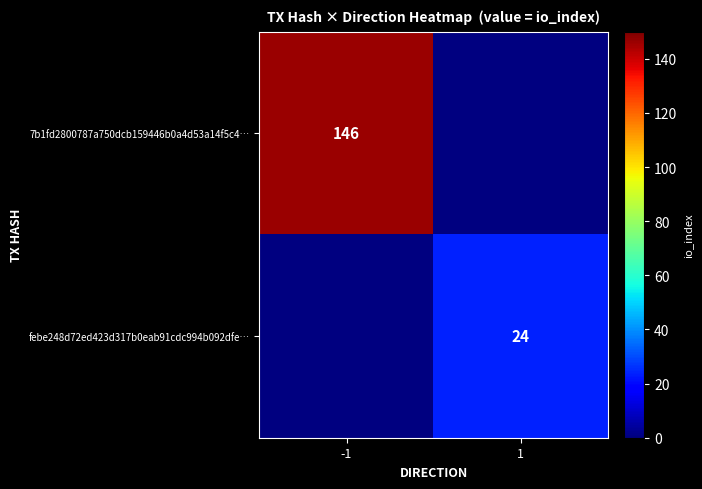

The febe248d72ed423d317b0eab91cdc994b092dfe… series shows 39 at 1. True or false?

False